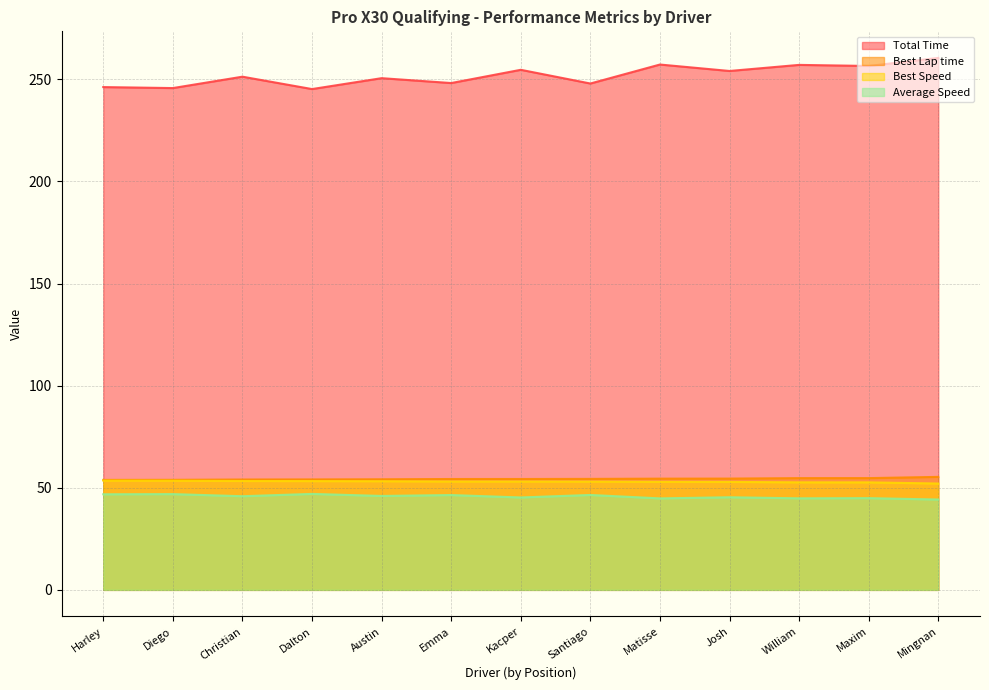

Is the value of Total Time at Harley greater than the value of Best Lap time at Diego?

Yes